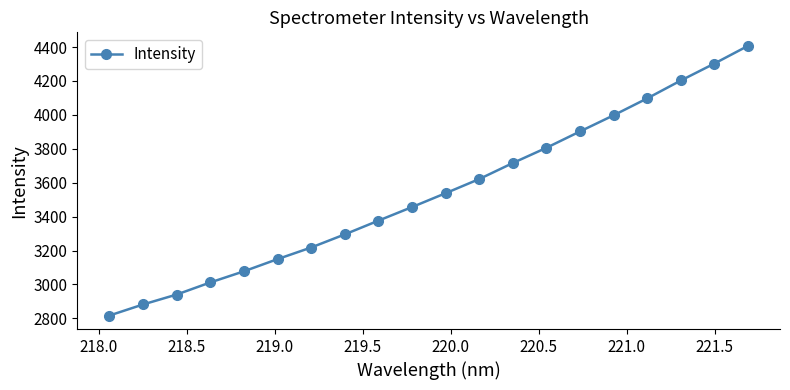

What is the average value?

3540.6